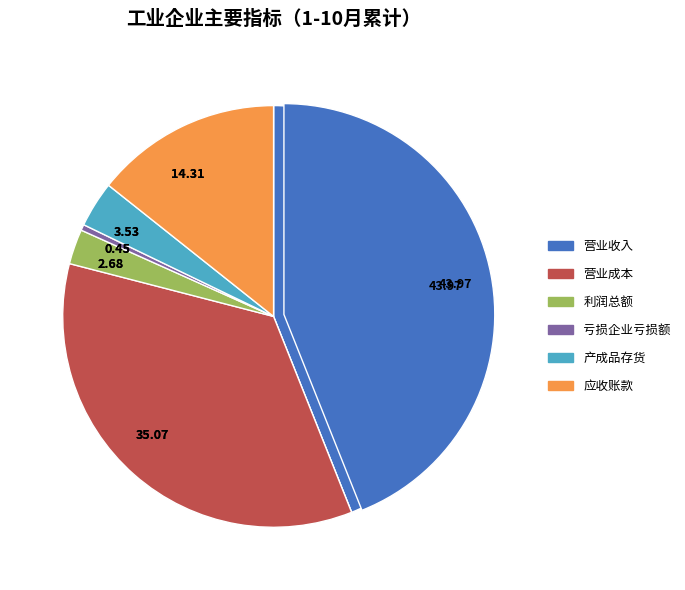

How many slices are in this pie chart?

6